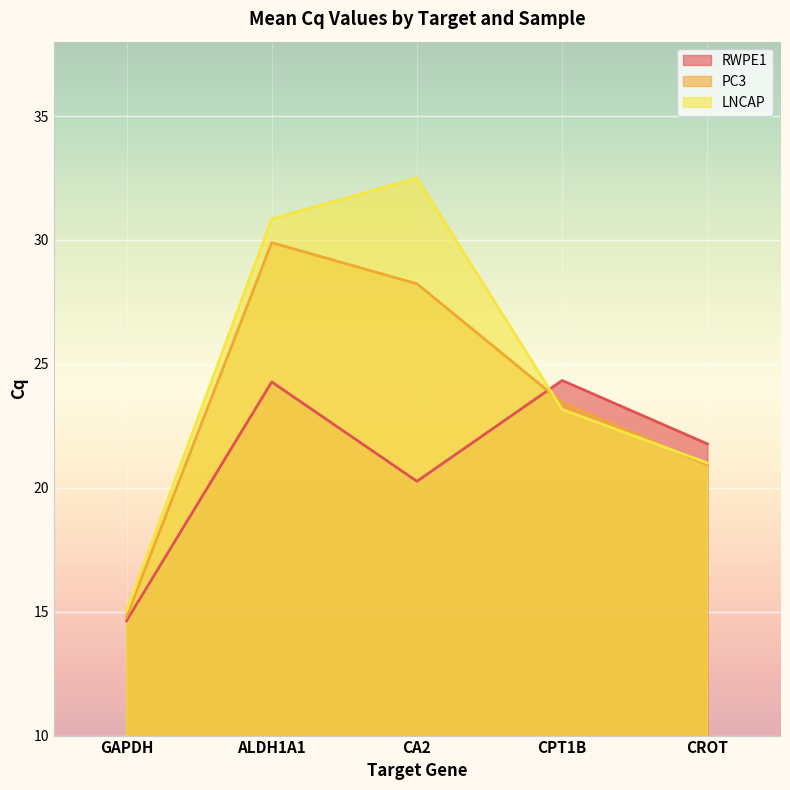

Rank the series by their average value, from lowest to highest.

RWPE1, PC3, LNCAP